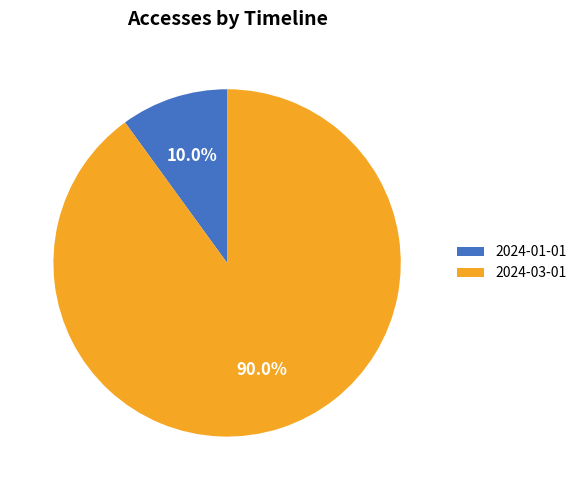

Combined, do 2024-01-01 and 2024-03-01 account for over 50%?

Yes